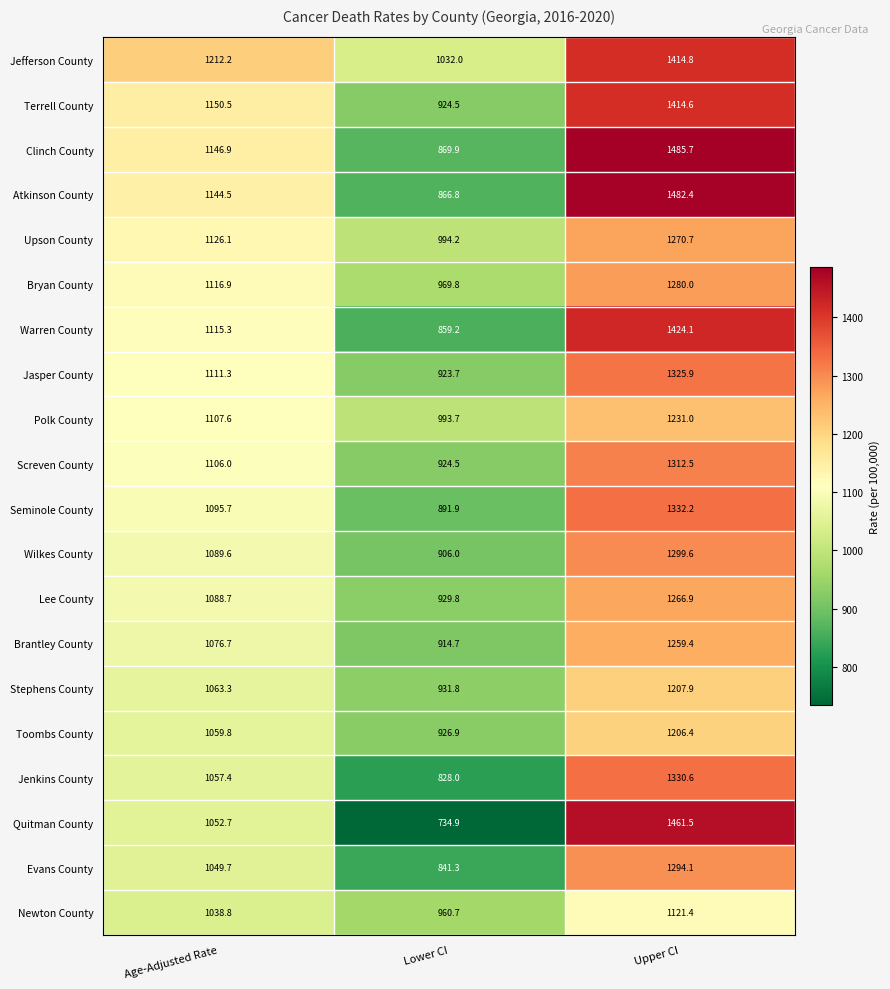

What is the sum of all Bryan County values?

3366.7